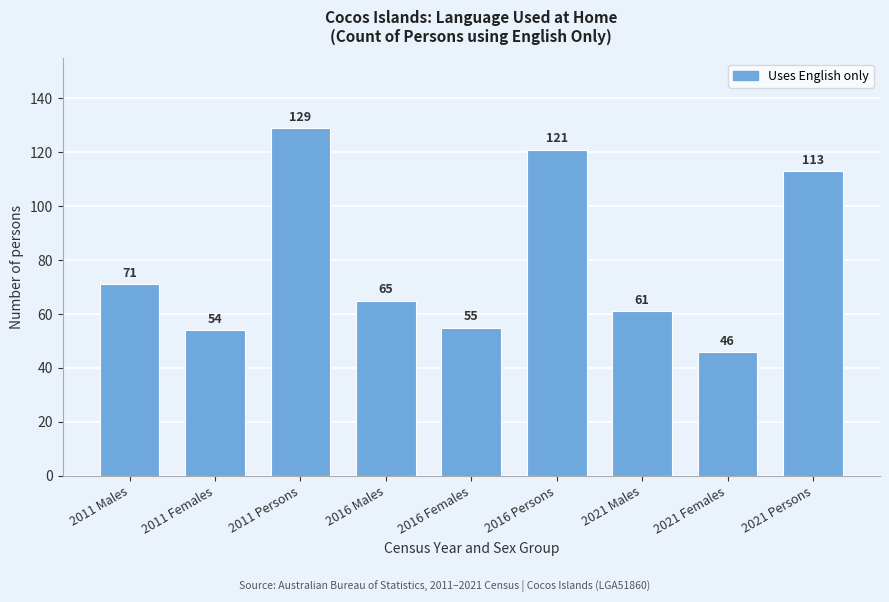

Reading left to right, list all the values displayed in this chart.

2011 Males=71	2011 Females=54	2011 Persons=129	2016 Males=65	2016 Females=55	2016 Persons=121	2021 Males=61	2021 Females=46	2021 Persons=113